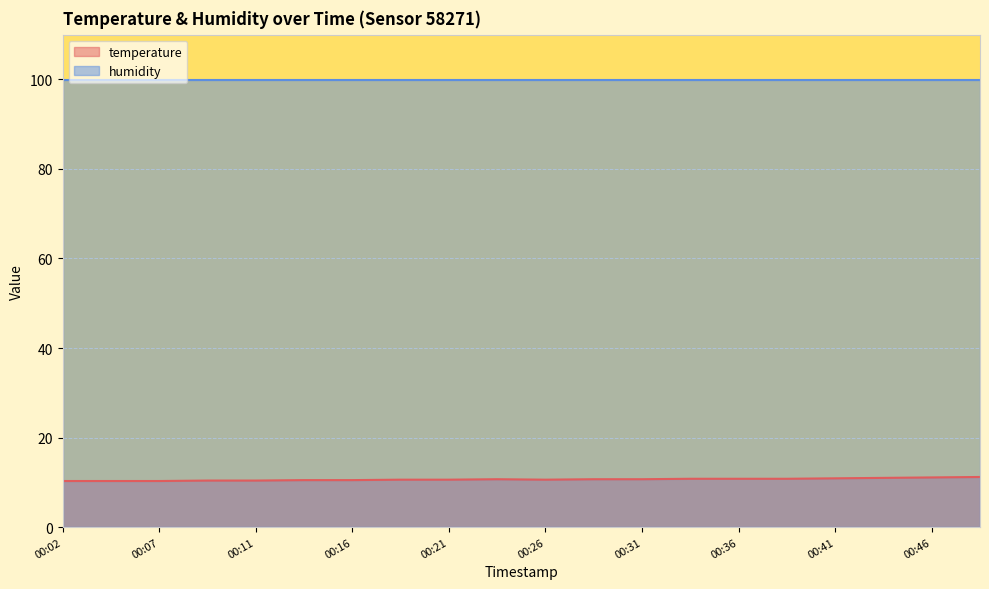

How many values are between 10 and 11?

18